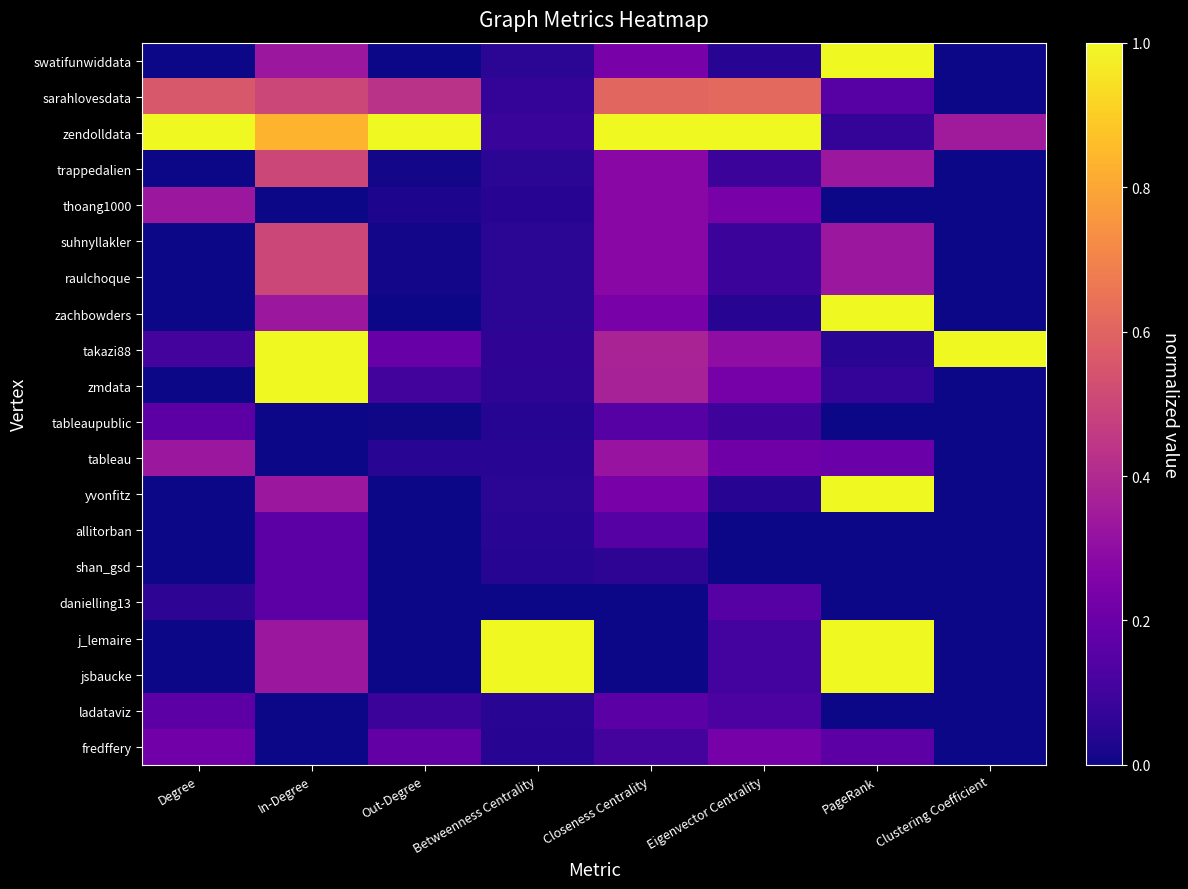

Which category has the lowest value across all series?

Degree